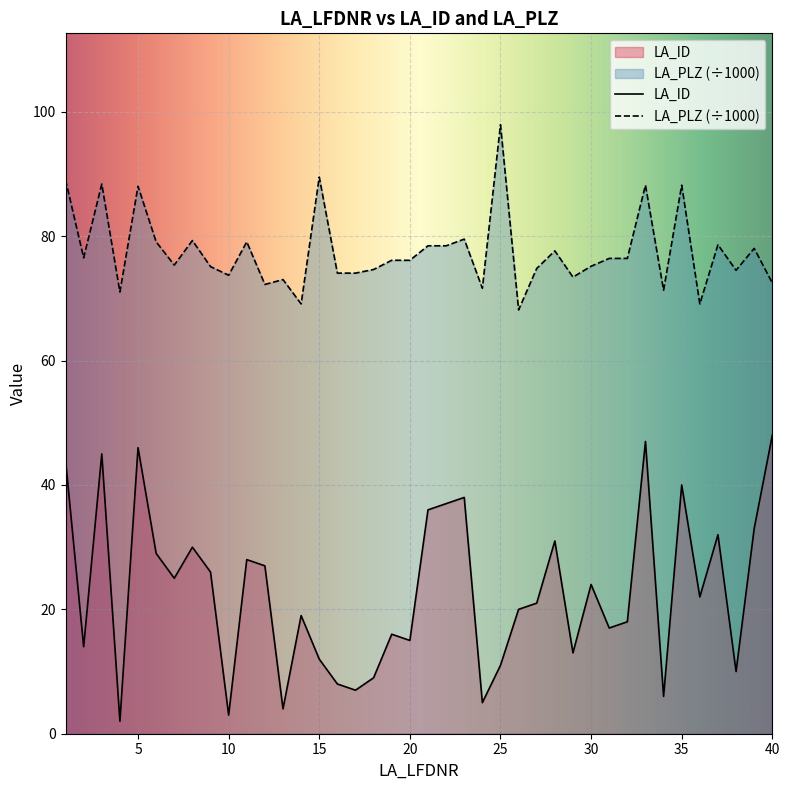

Rank the series at 37 from lowest to highest value.

LA_ID, LA_PLZ